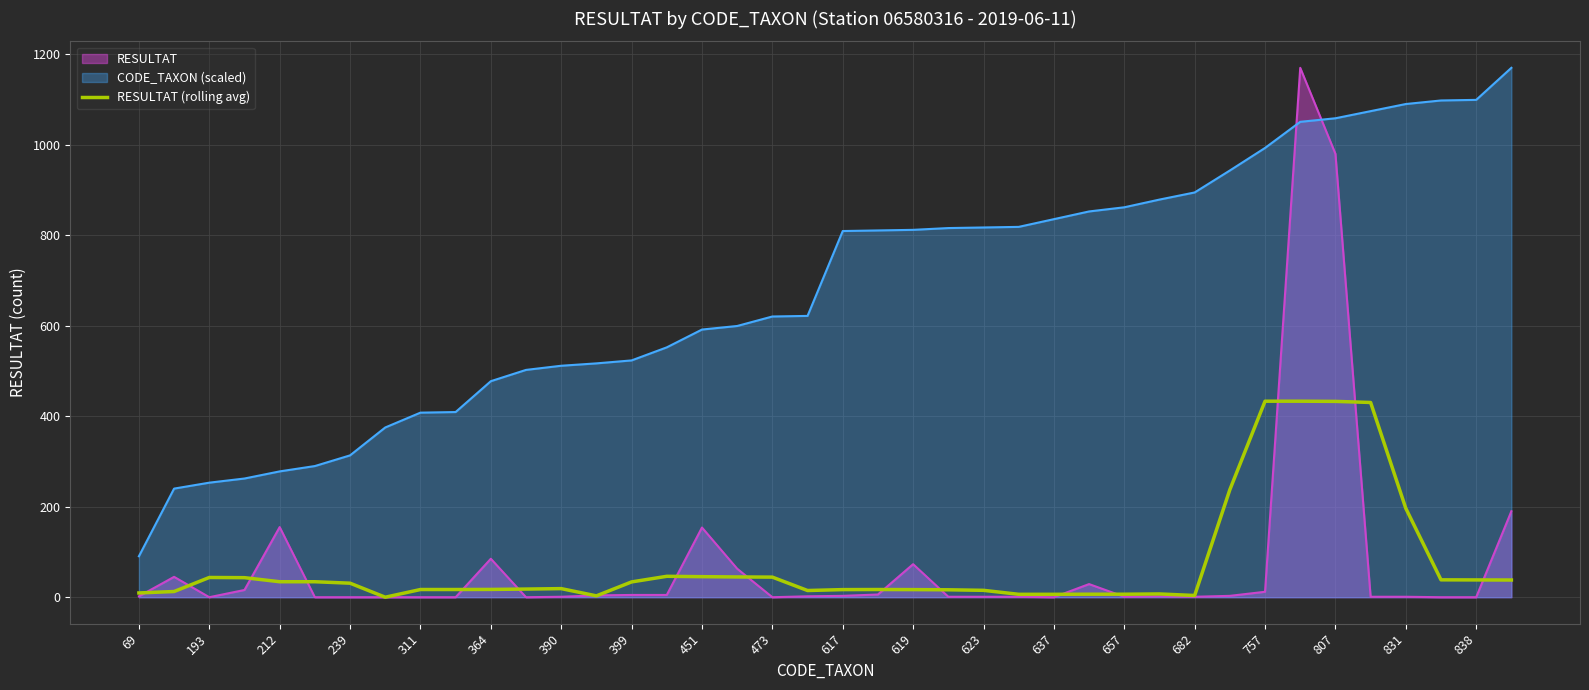

True or false: CODE_TAXON (scaled) and RESULTAT (rolling avg) intersect in this chart.

False